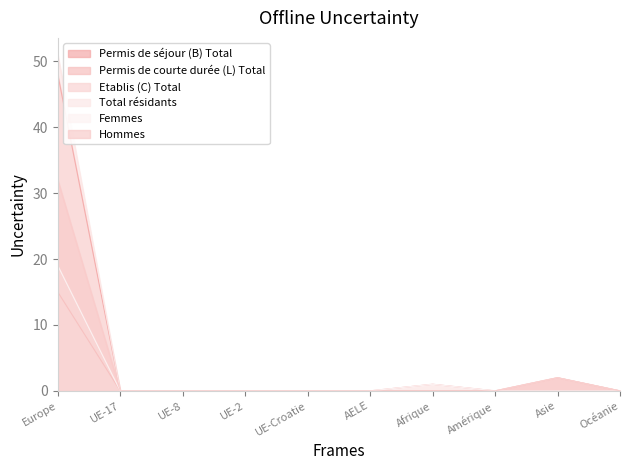

What position from the right is UE-Croatie?

6